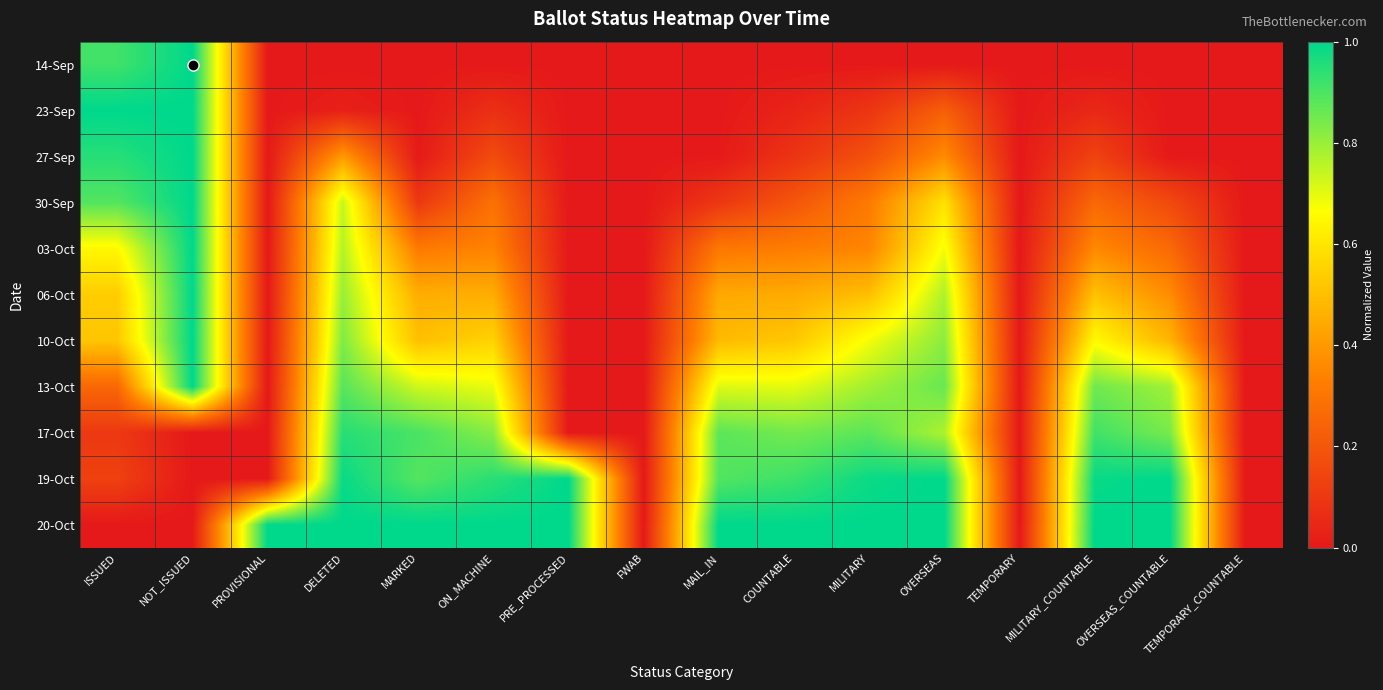

What is the total value across all series at MILITARY?

5.8